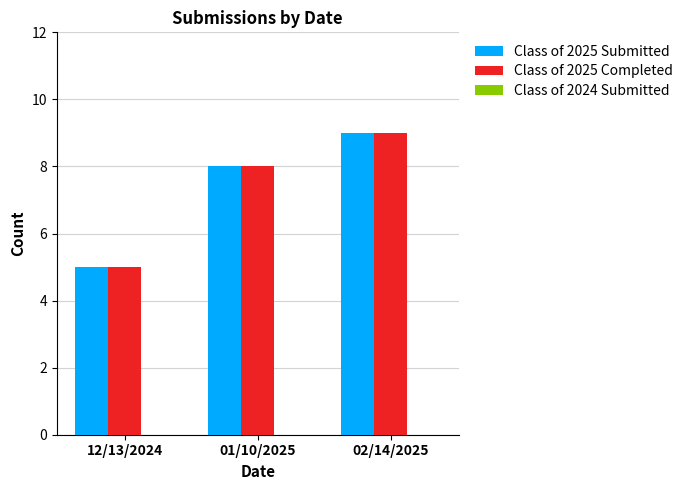

What is the label of the 3rd bar from the left?

02/14/2025